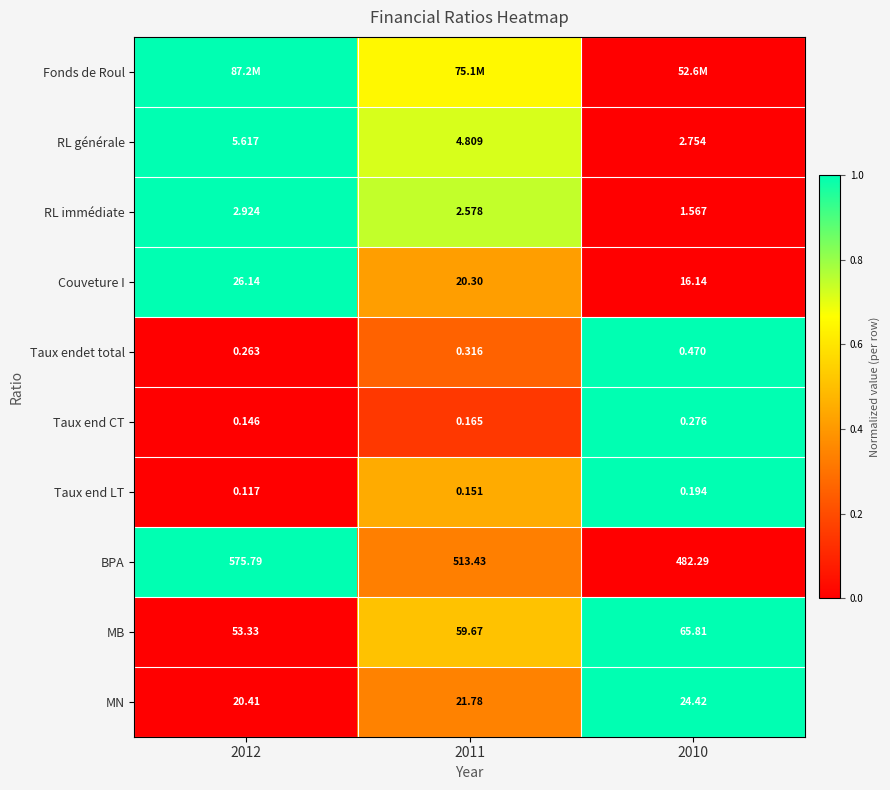

Is the value of RL immédiate at 2010 greater than the value of Taux end CT at 2011?

Yes